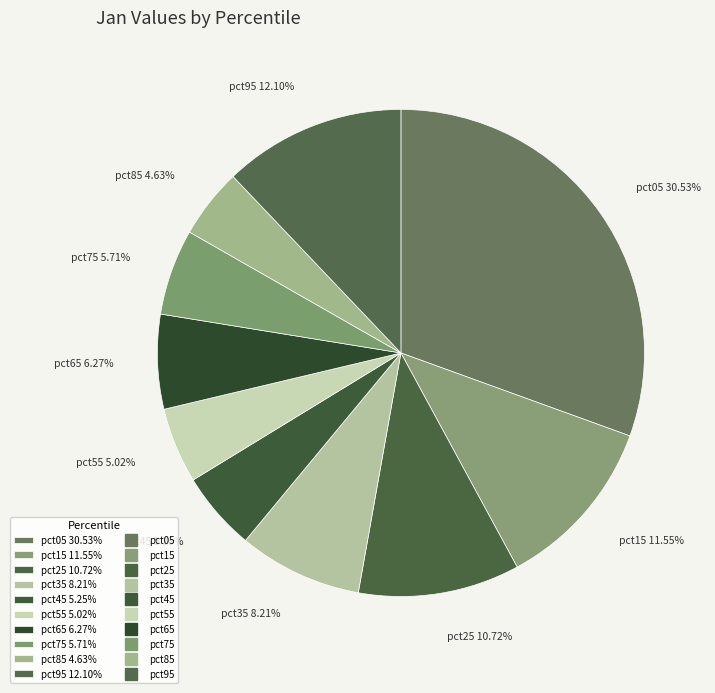

True or false: pct75 accounts for 6% of the total.

True